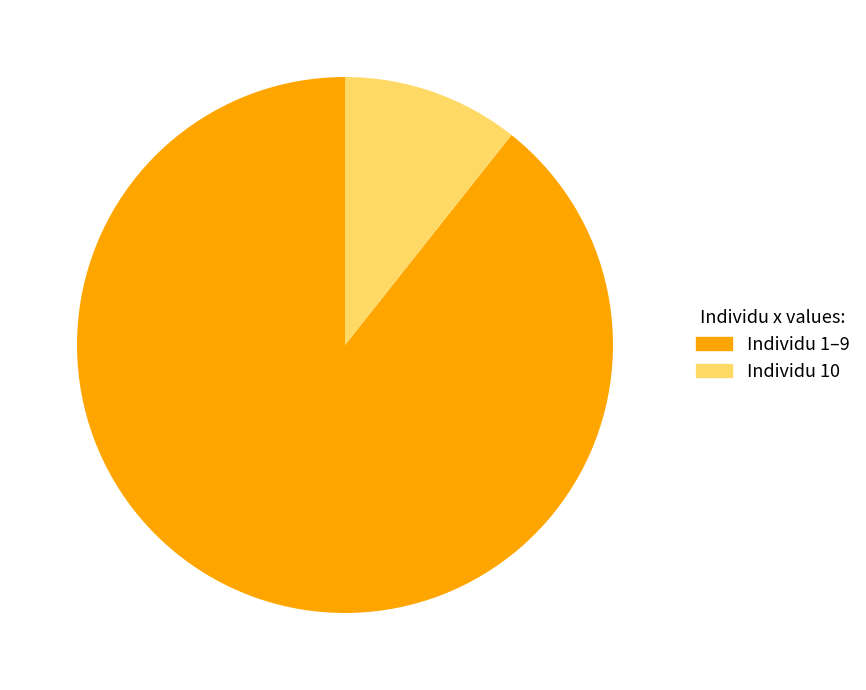

Is the sum of Individu 10 and Individu 1–9 greater than half?

Yes